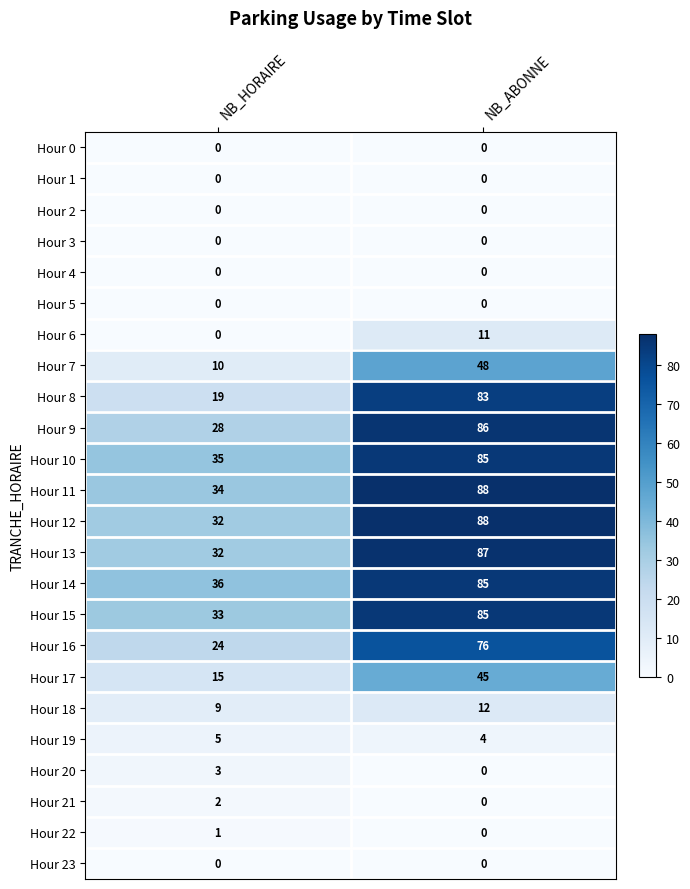

Is it true that Hour 9 equals 86 at NB_ABONNE?

True